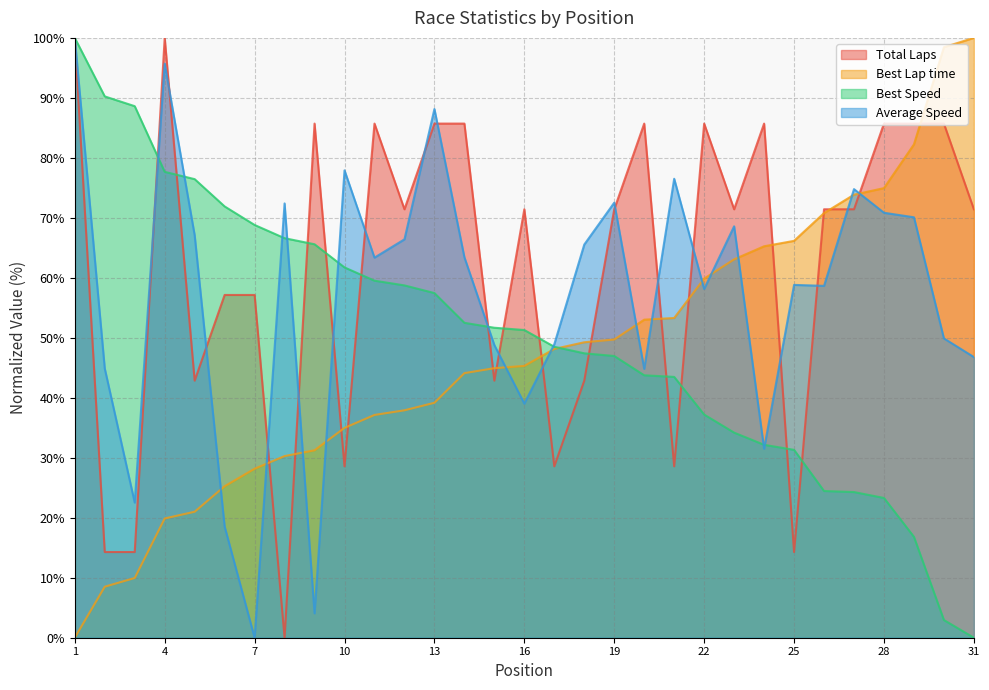

True or false: Best Lap time has a value of 10.4 at 16.

False